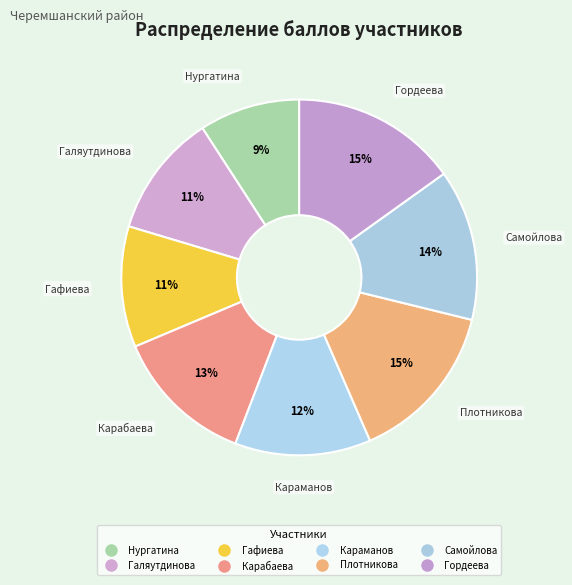

To the nearest percent, what is the combined percentage of Нургатина and Гафиева?

20%